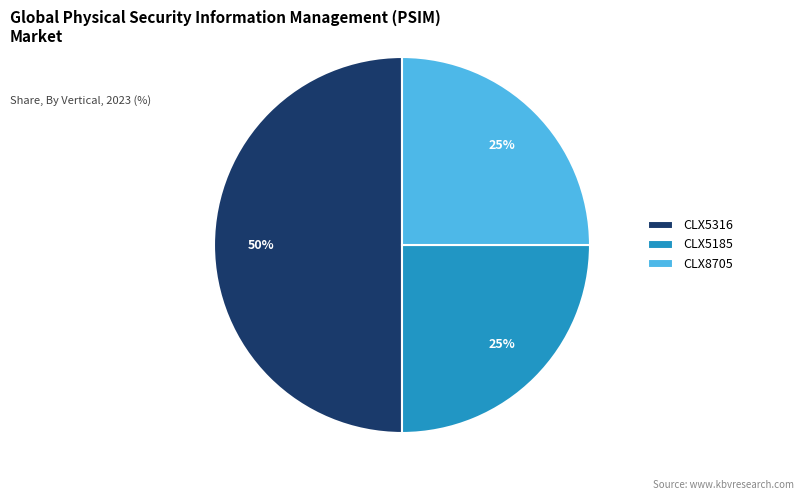

Does CLX5185 represent more than half of the total?

No